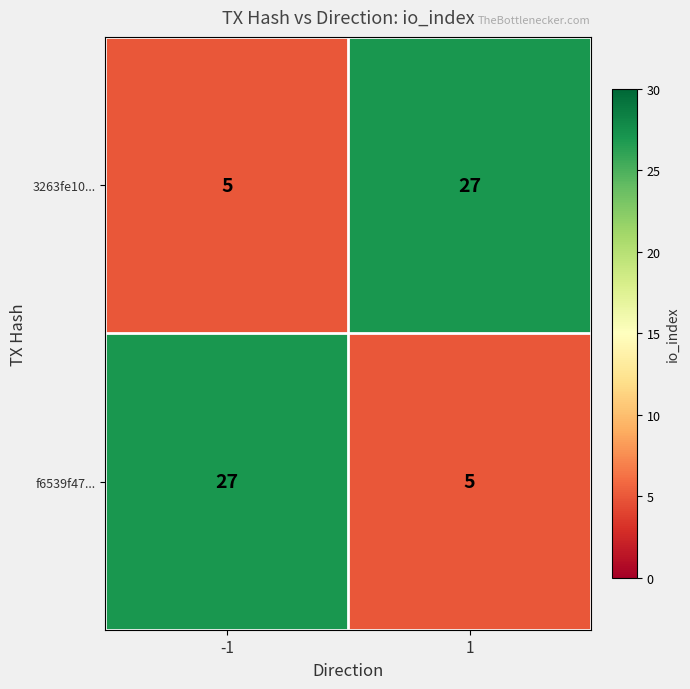

Read the f6539f47... value at -1.

27